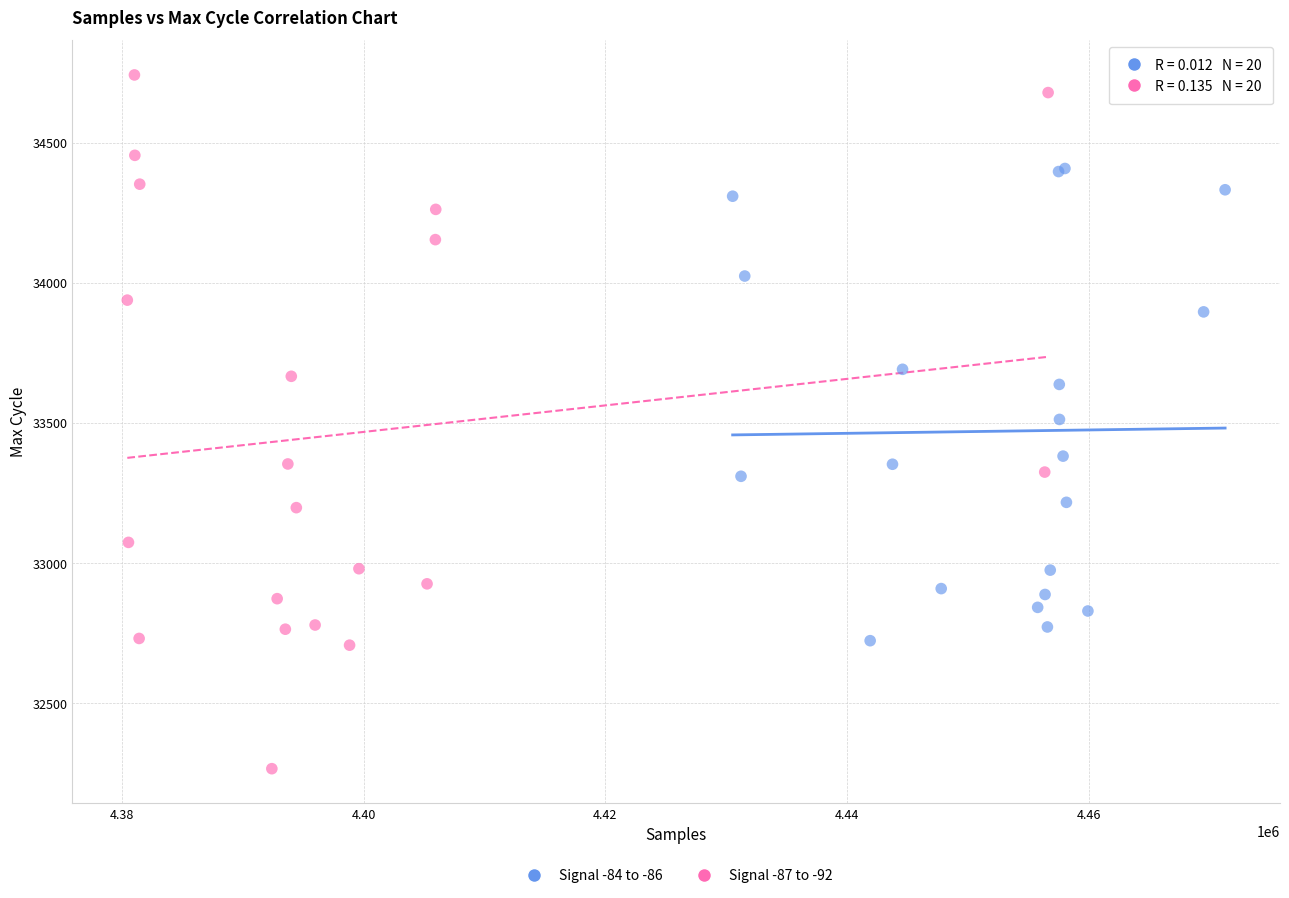

Which series contains the highest Y value?

Signal -87 to -92